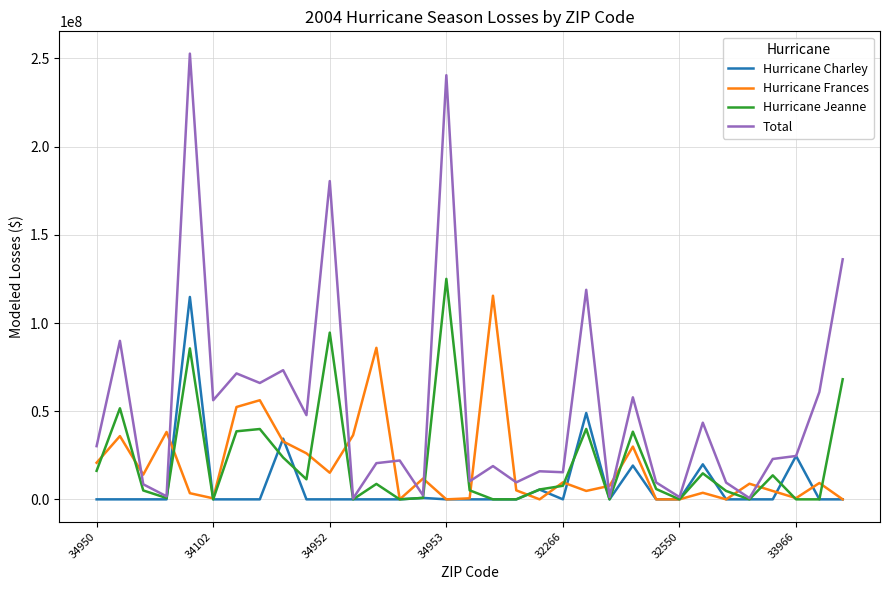

What is the highest value of the Hurricane Jeanne series?

125036163.5